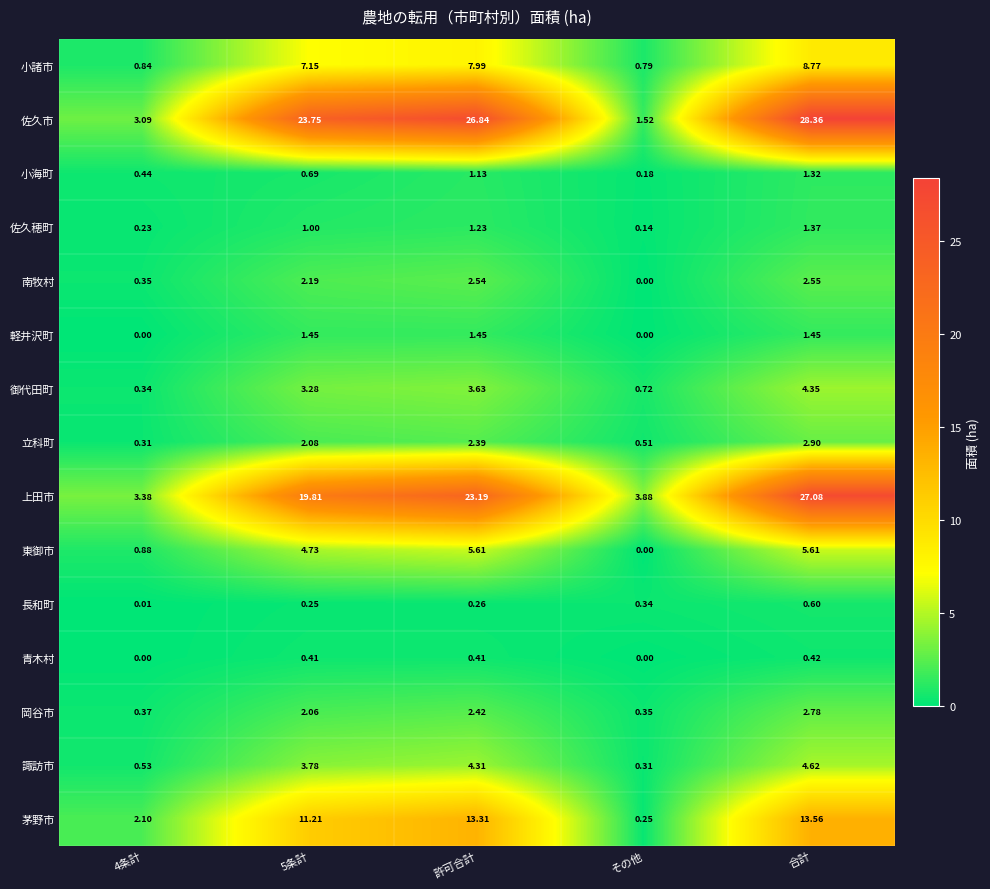

At which category is the sum across all series the highest?

合計